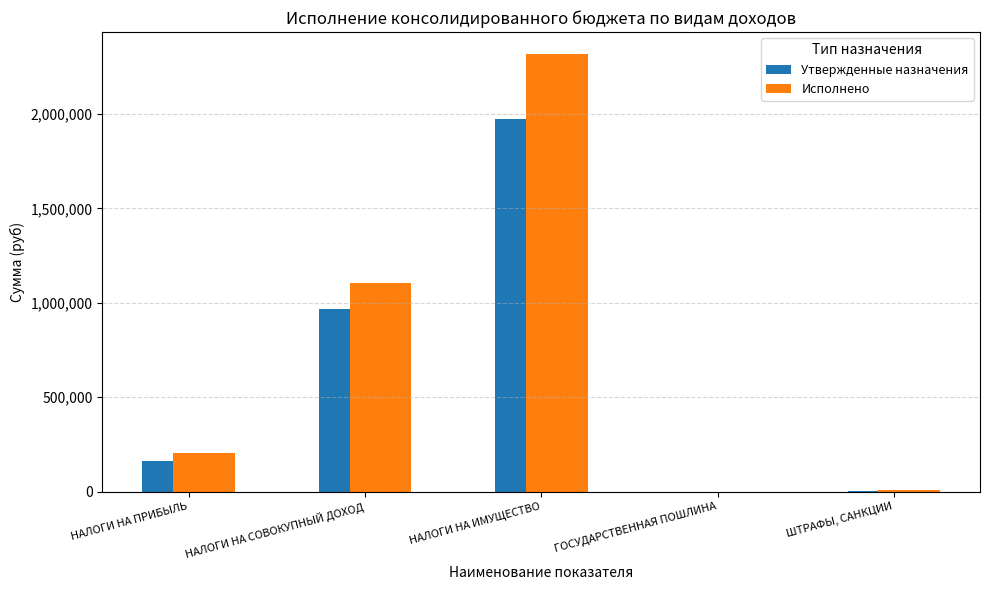

Which series has the largest total across all categories?

Исполнено